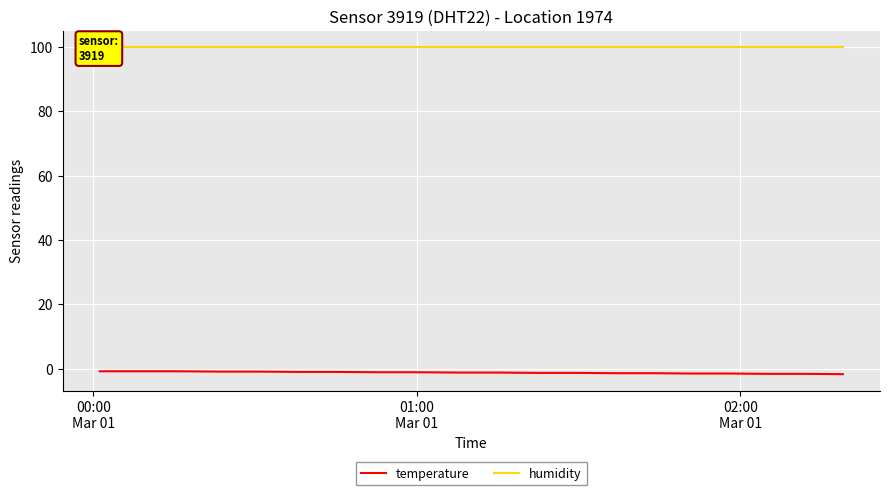

Reading left to right, transcribe all the data shown in this chart.

temperature: -0.8	-0.8	-0.8	-0.9	-0.9	-1.0	-1.0	-1.1	-1.1	-1.2	-1.2	-1.3	-1.3	-1.4	-1.4	-1.5	-1.5	-1.6	-1.6	-1.7
humidity: 99.9	99.9	99.9	99.9	99.9	99.9	99.9	99.9	99.9	99.9	99.9	99.9	99.9	99.9	99.9	99.9	99.9	99.9	99.9	99.9